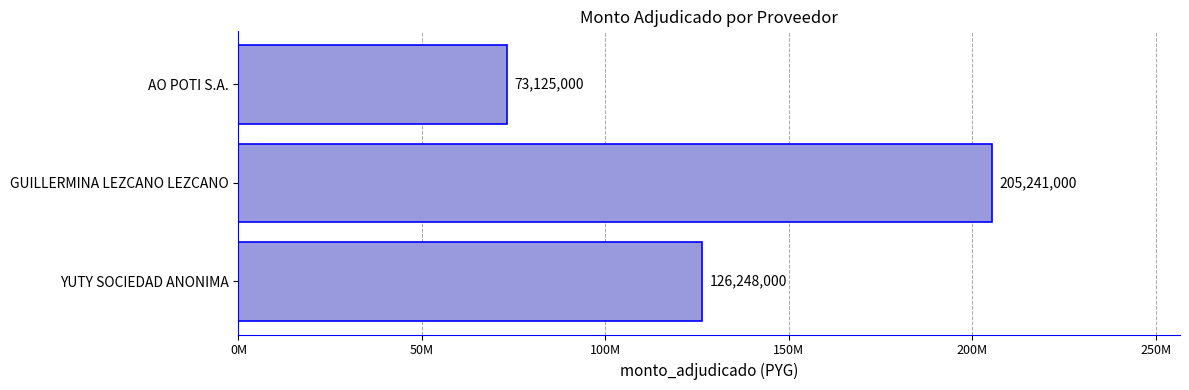

Rank the categories by value from highest to lowest.

GUILLERMINA LEZCANO LEZCANO, YUTY SOCIEDAD ANONIMA, AO POTI S.A.